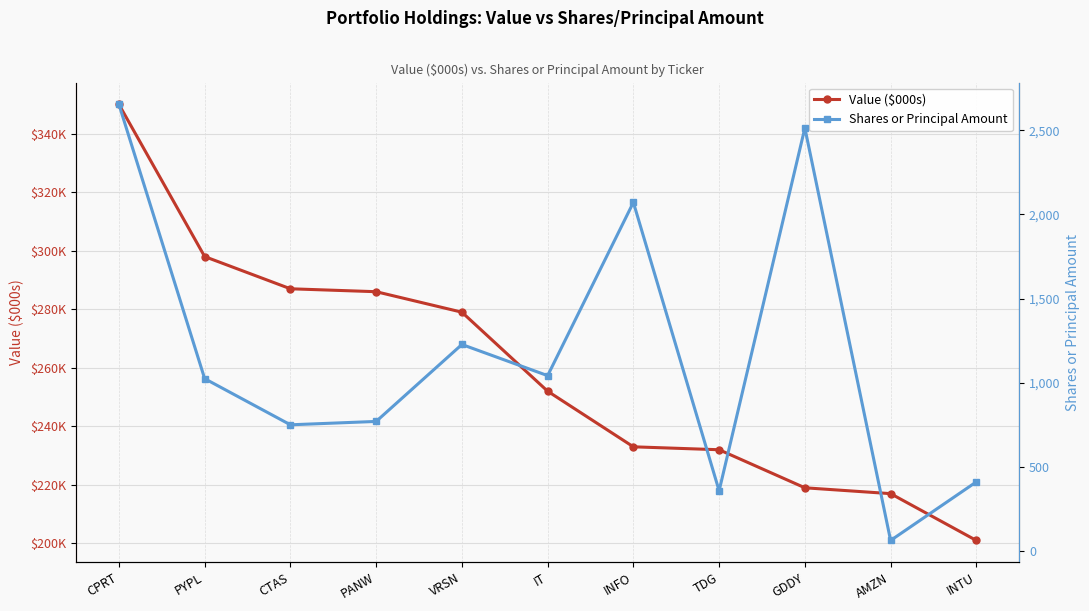

What are all the series names shown in the legend?

Value ($000s), Shares or Principal Amount